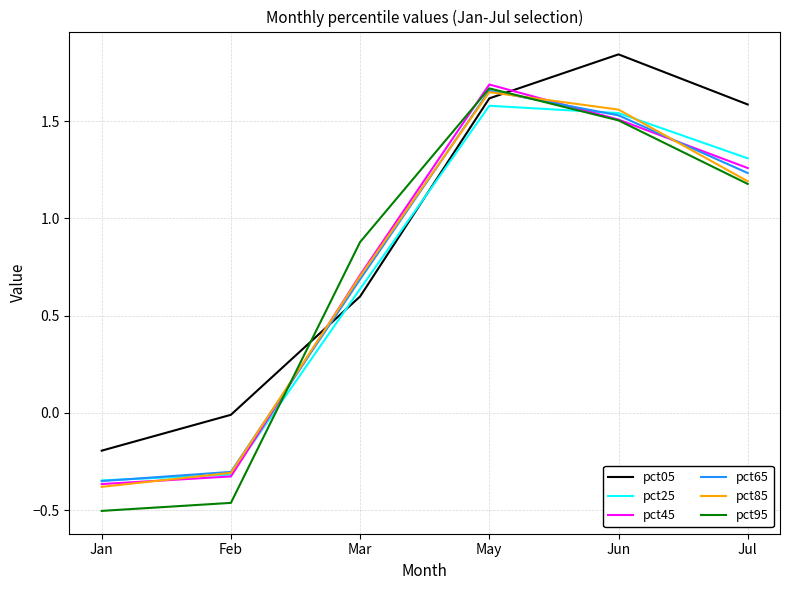

What are all the series names shown in the legend?

pct05, pct25, pct45, pct65, pct85, pct95